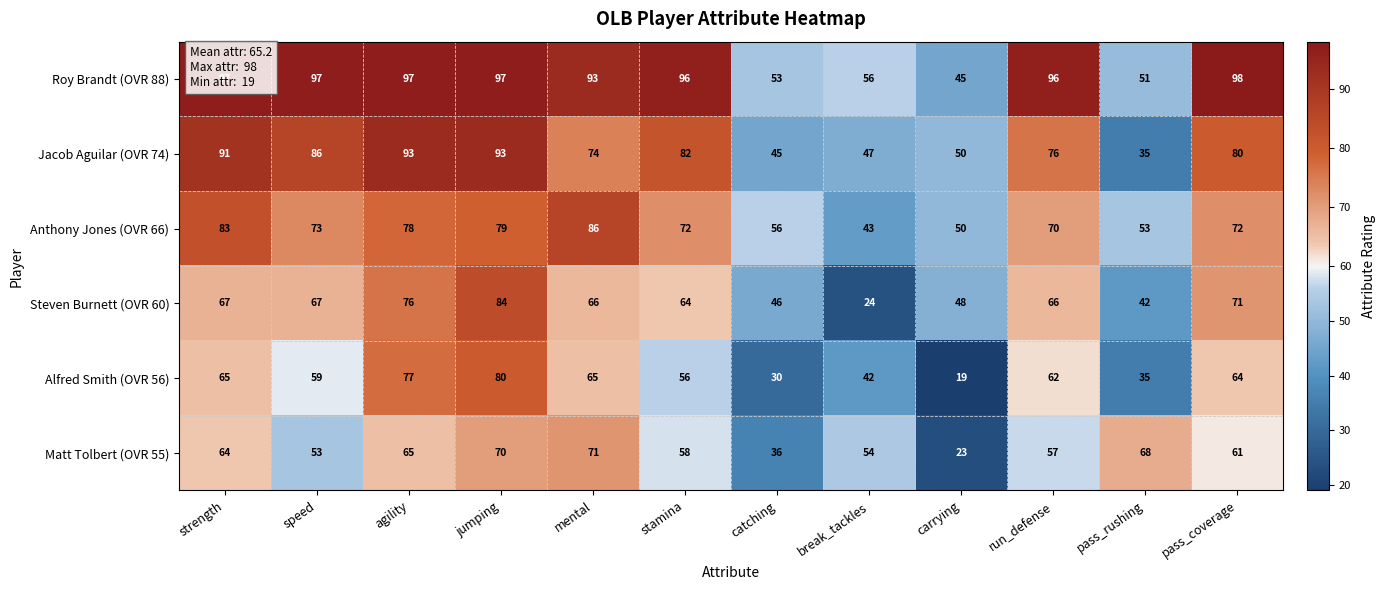

What is the maximum value shown in the chart?

98